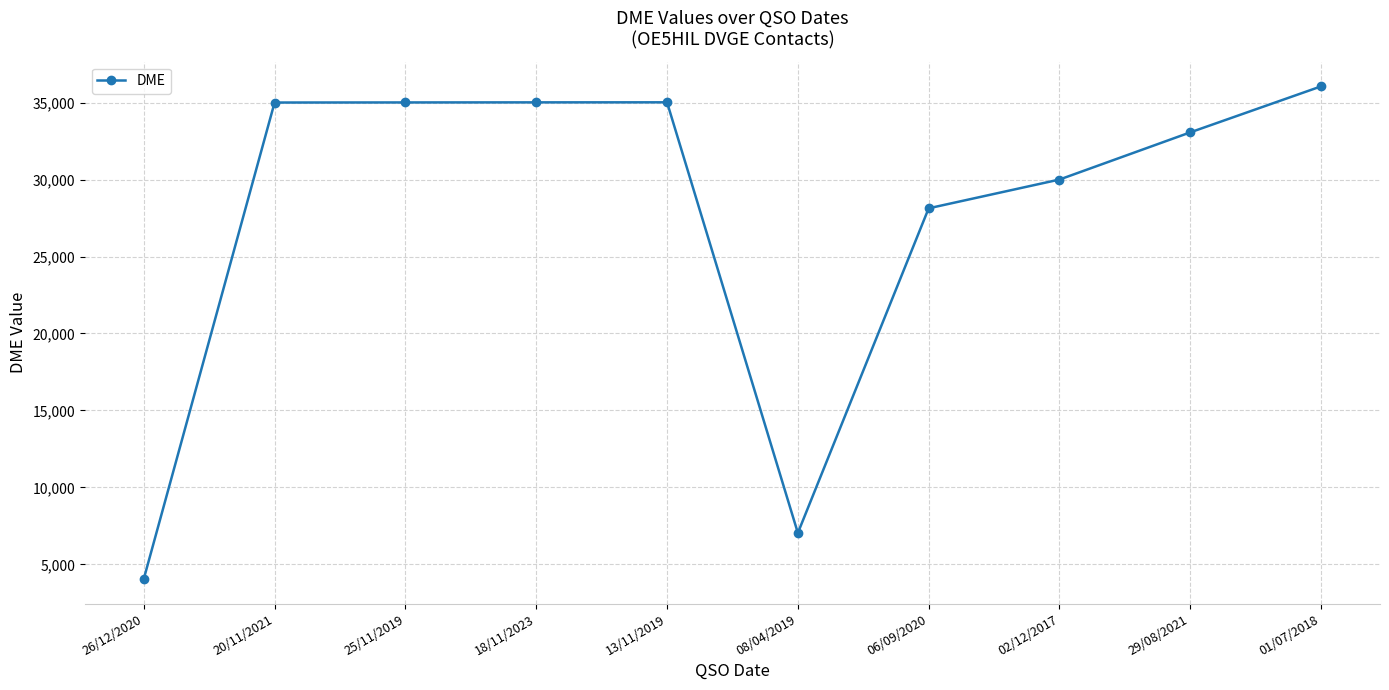

Read the value at 13/11/2019.

35019